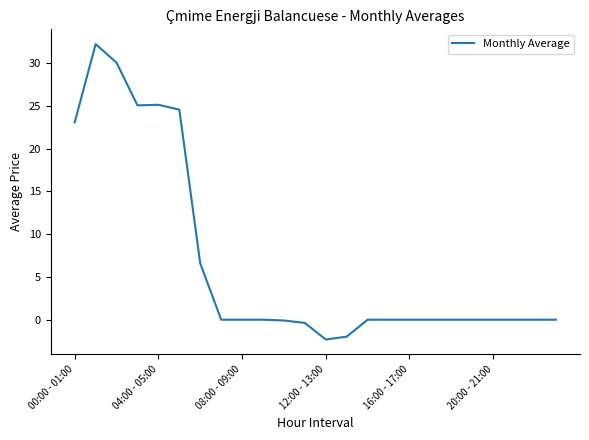

What is the minimum value shown in the chart?

-2.3